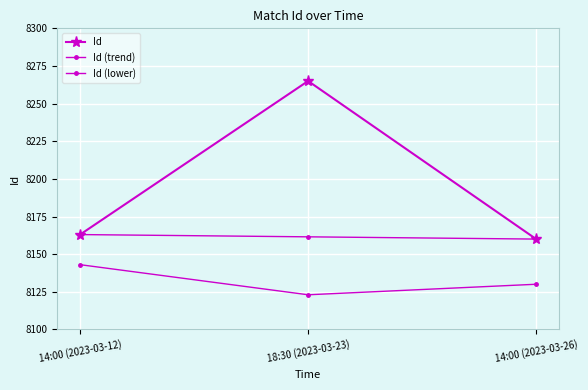

Rank the series by their average value, from lowest to highest.

Id (lower), Id (trend), Id